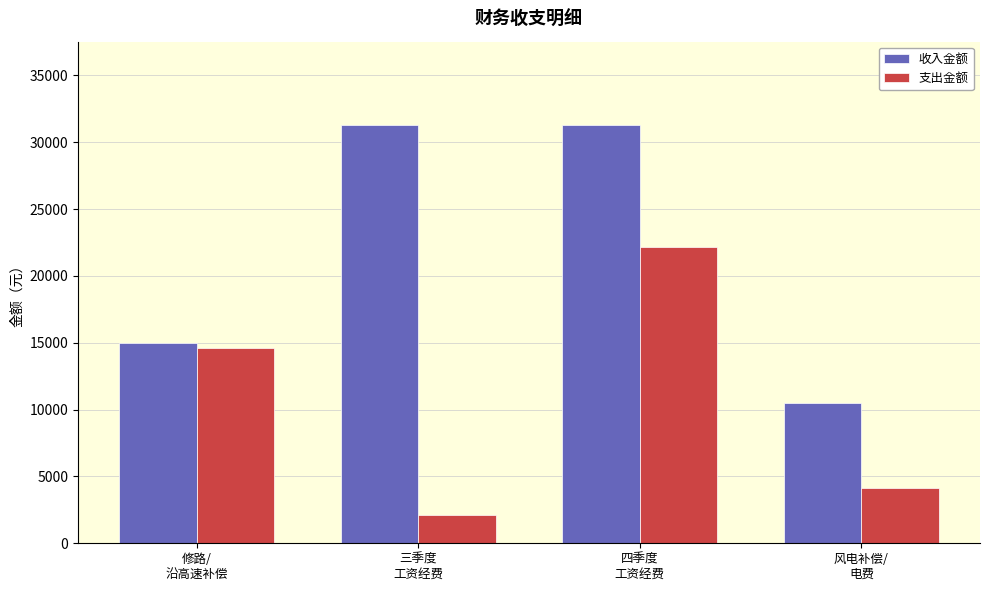

What is the difference between the 支出金额 values at 四季度
工资经费 and 风电补偿/
电费?

18100.0